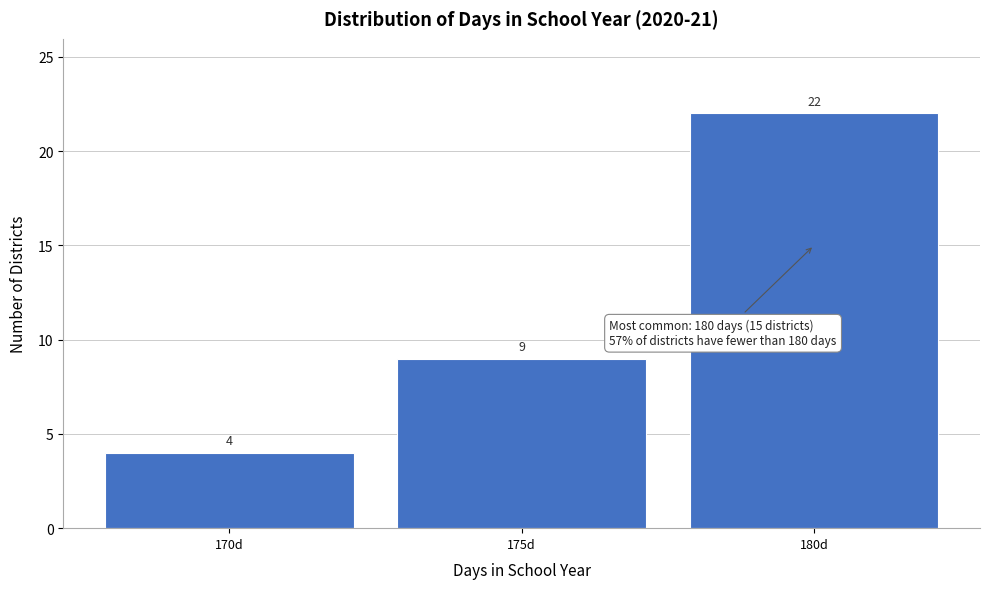

Reading left to right, transcribe this chart: for each bar, give the range it covers on the x-axis and its height.

167.5 to 172.5: 4
172.5 to 177.5: 9
177.5 to 182.5: 22